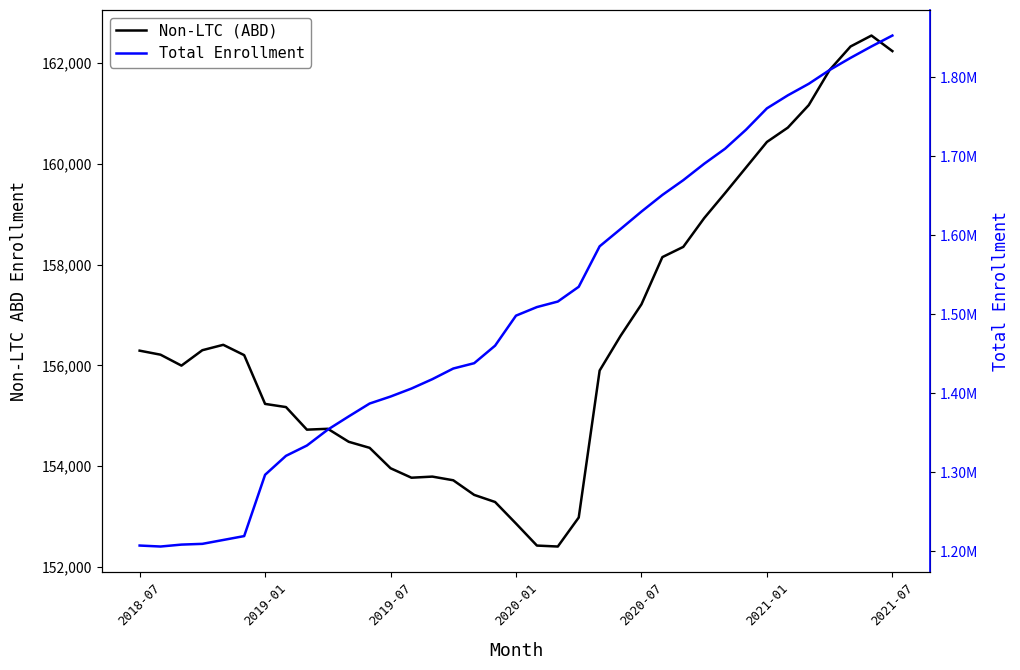

What is the difference between the maximum and minimum values in the Non-LTC (ABD) series?

10143